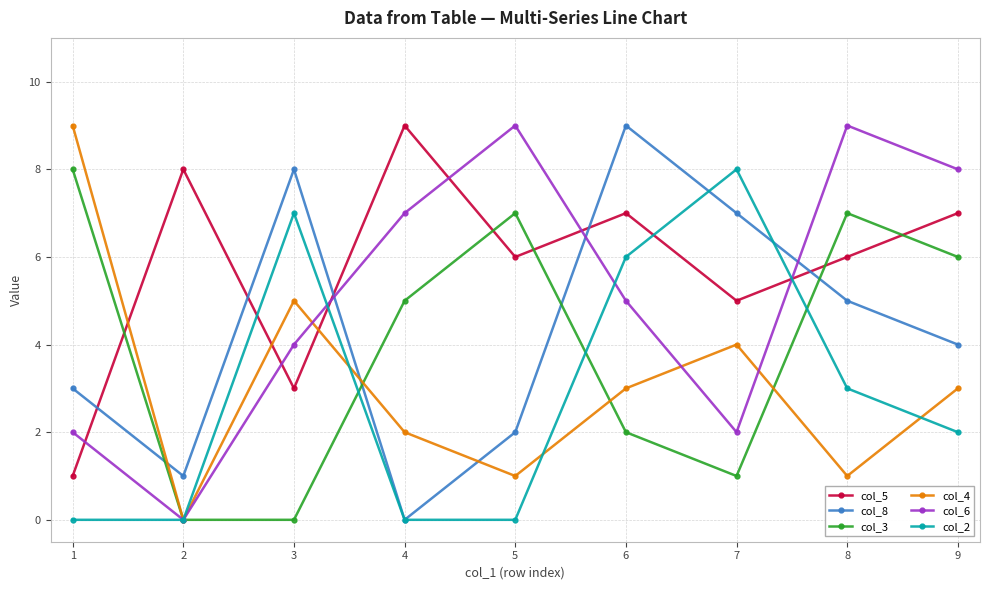

The value of col_2 at 5 is 0. True or false?

True